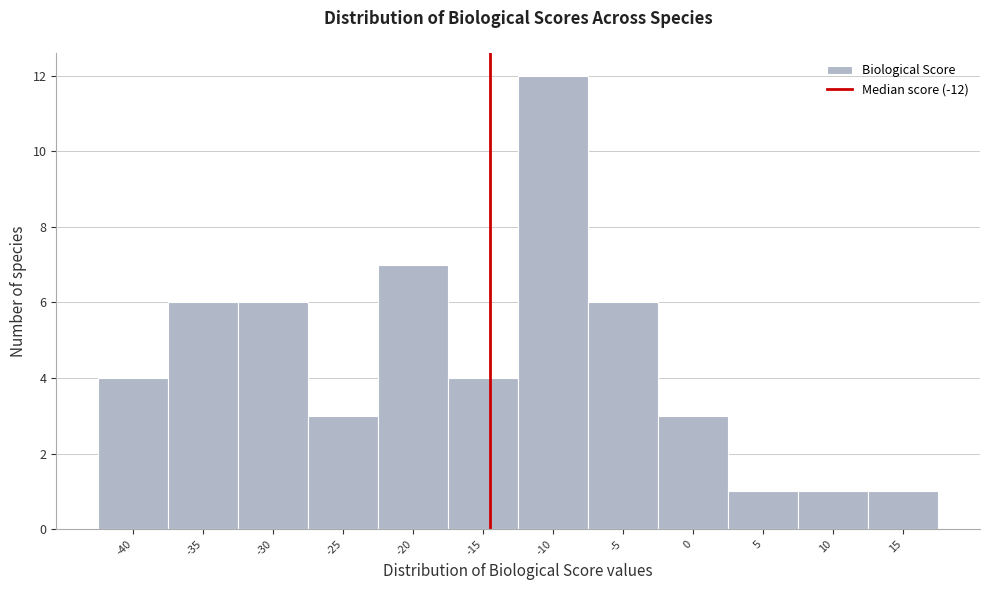

Reading left to right, what are all the values shown in this chart?

4	6	6	3	7	4	12	6	3	1	1	1